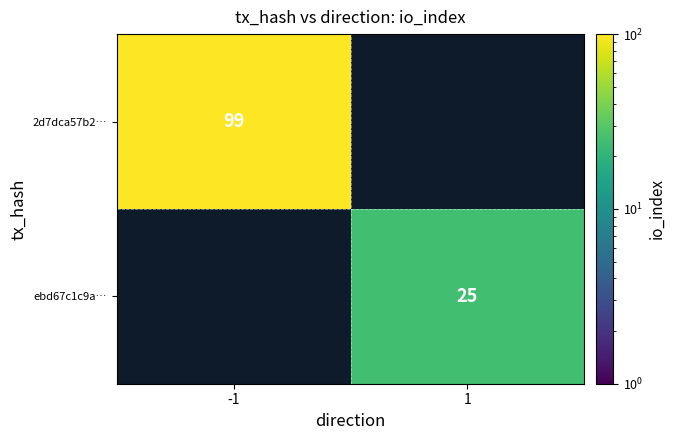

What is the greatest value displayed?

99.0